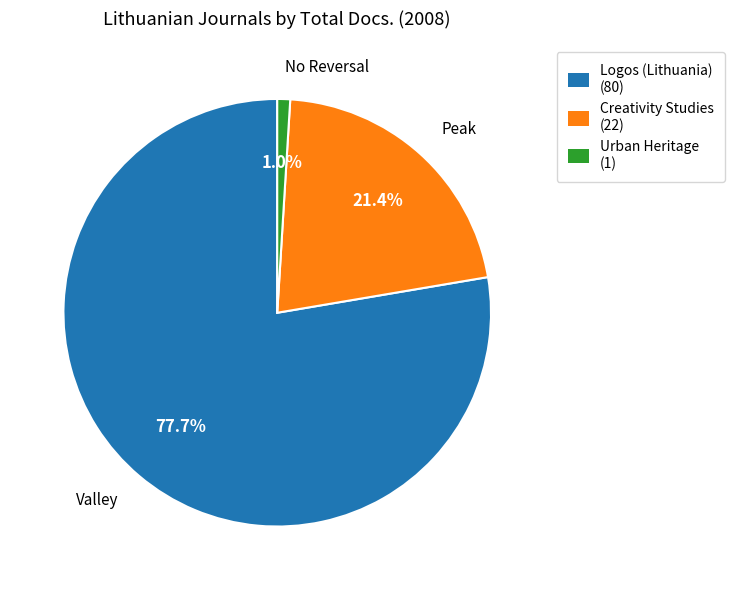

Between Urban Heritage and Logos (Lithuania), which is larger?

Logos (Lithuania)